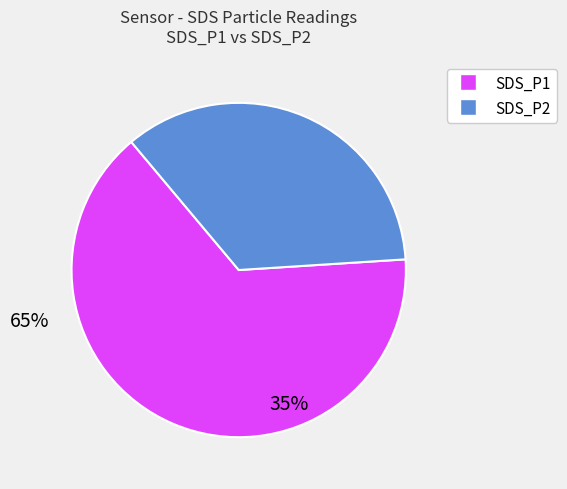

Which category accounts for the majority?

SDS_P1